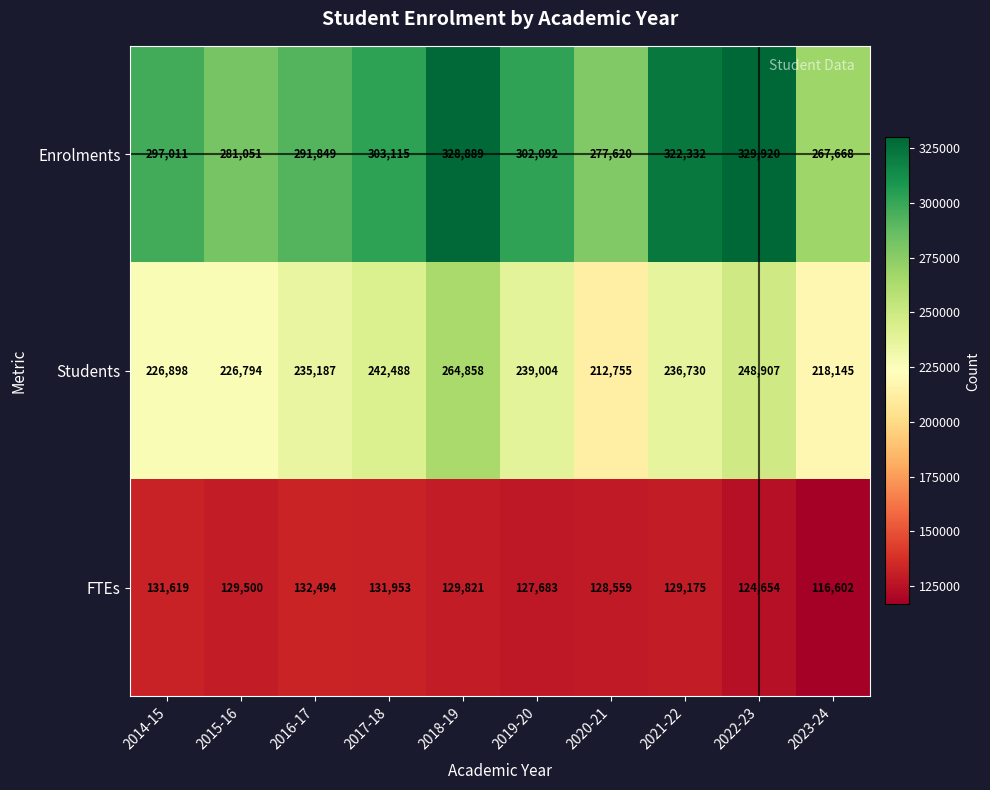

What is the difference between the Students values at 2019-20 and 2015-16?

12210